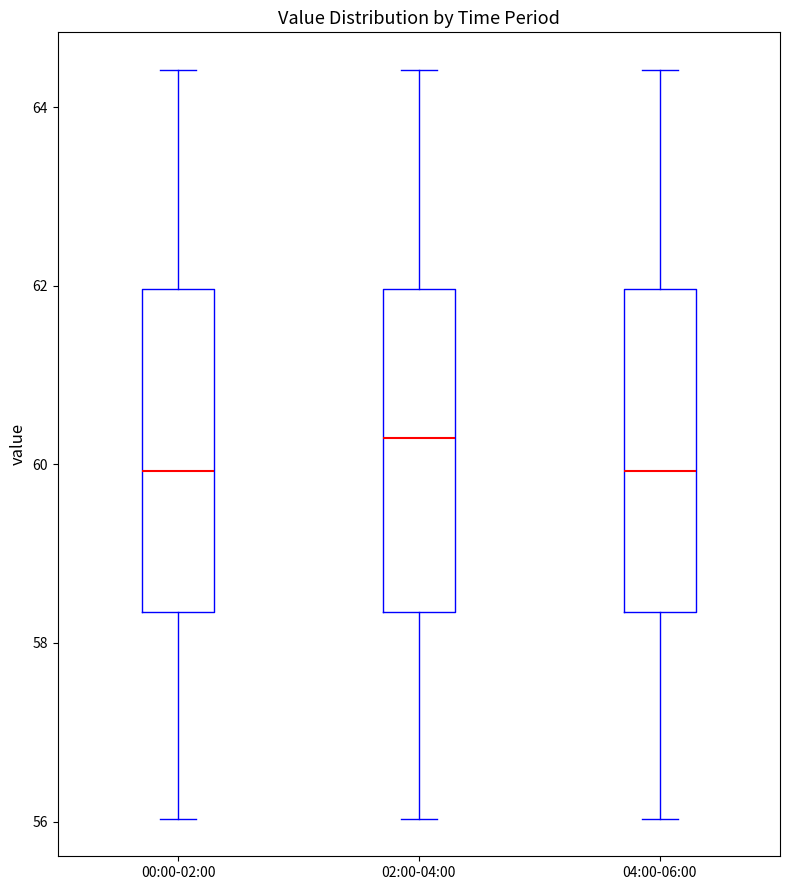

Reading left to right, transcribe this box plot: for each box, give where its median line is, the range the box spans, and where its two whiskers end, as read against the y-axis. The values are not printed on the chart, so give them approximately, as read against the axis.

00:00-02:00: median 60.0, box 58.4 to 62.0, whiskers 56.0 to 64.4
02:00-04:00: median 60.4, box 58.4 to 62.0, whiskers 56.0 to 64.4
04:00-06:00: median 60.0, box 58.4 to 62.0, whiskers 56.0 to 64.4